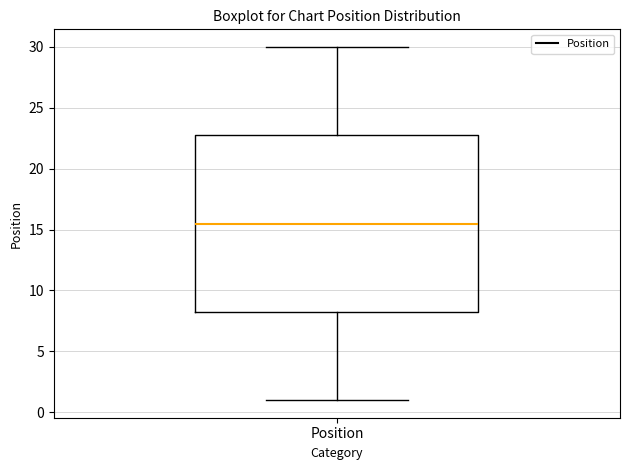

Transcribe this box plot: give where the median line is, the range the box spans, and where the two whiskers end, as read against the y-axis. The values are not printed on the chart, so give them approximately, as read against the axis.

median 15.5, box 8.5 to 23.0, whiskers 1.0 to 30.0